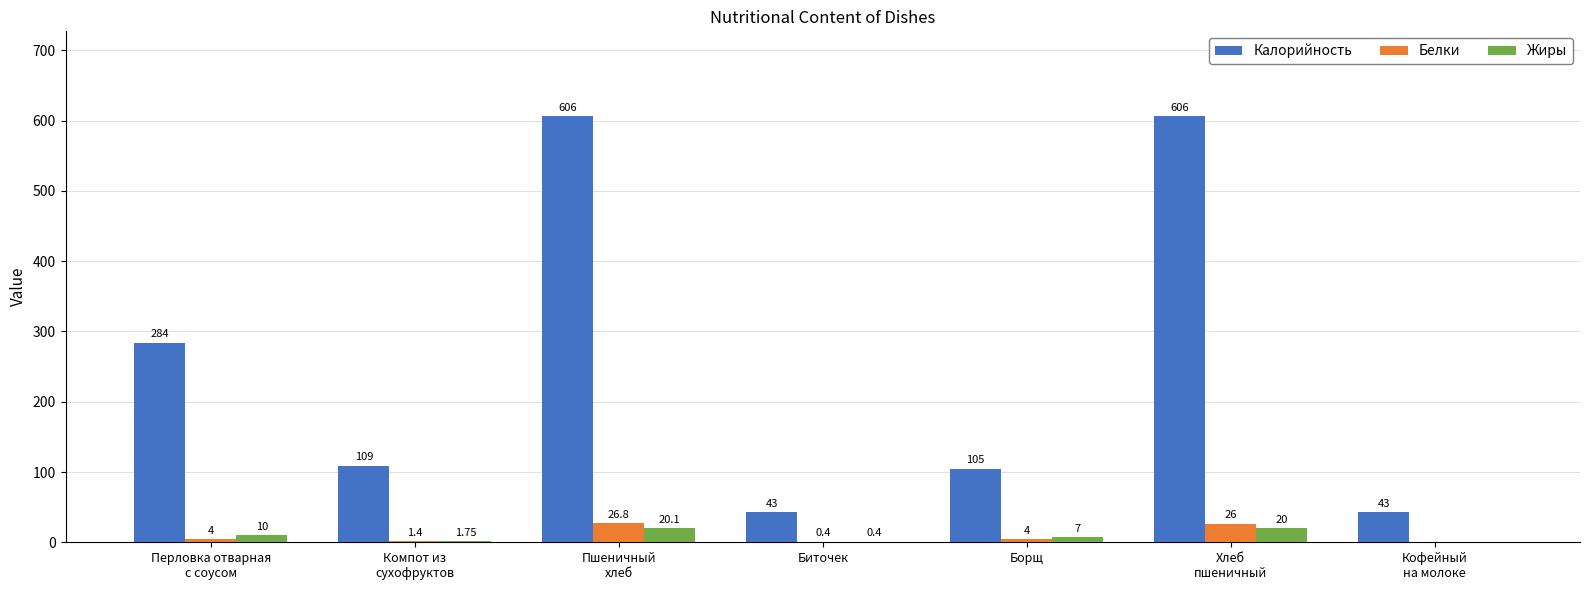

How many distinct data groups are displayed?

3